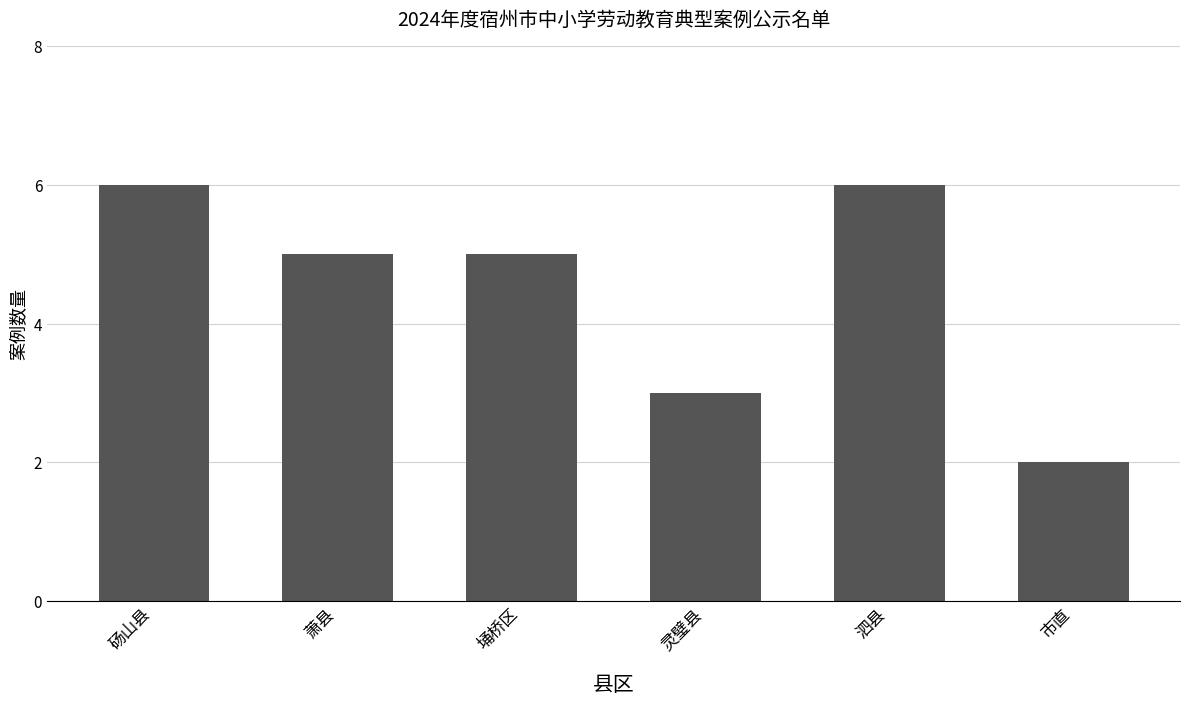

Reading right to left, list all the values displayed in this chart.

市直=2	泗县=6	灵璧县=3	埇桥区=5	萧县=5	砀山县=6